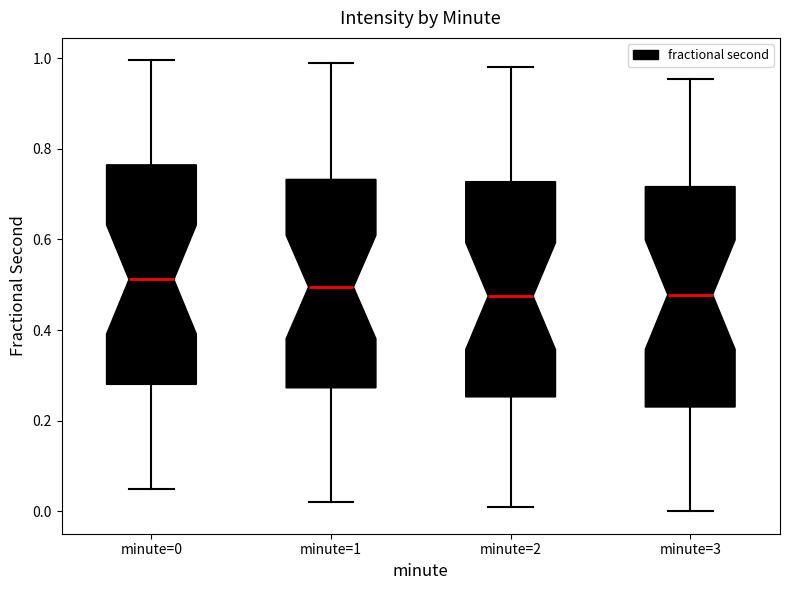

Reading left to right, read every box against the y-axis: the position of its median line, the range the box covers, and the ends of its whiskers. The values are not printed on the chart, so give them approximately, as read against the axis.

minute=0: median 0.52, box 0.28 to 0.76, whiskers 0.04 to 1.00
minute=1: median 0.50, box 0.28 to 0.74, whiskers 0.02 to 1.00
minute=2: median 0.48, box 0.26 to 0.72, whiskers 0.02 to 0.98
minute=3: median 0.48, box 0.24 to 0.72, whiskers 0.00 to 0.96